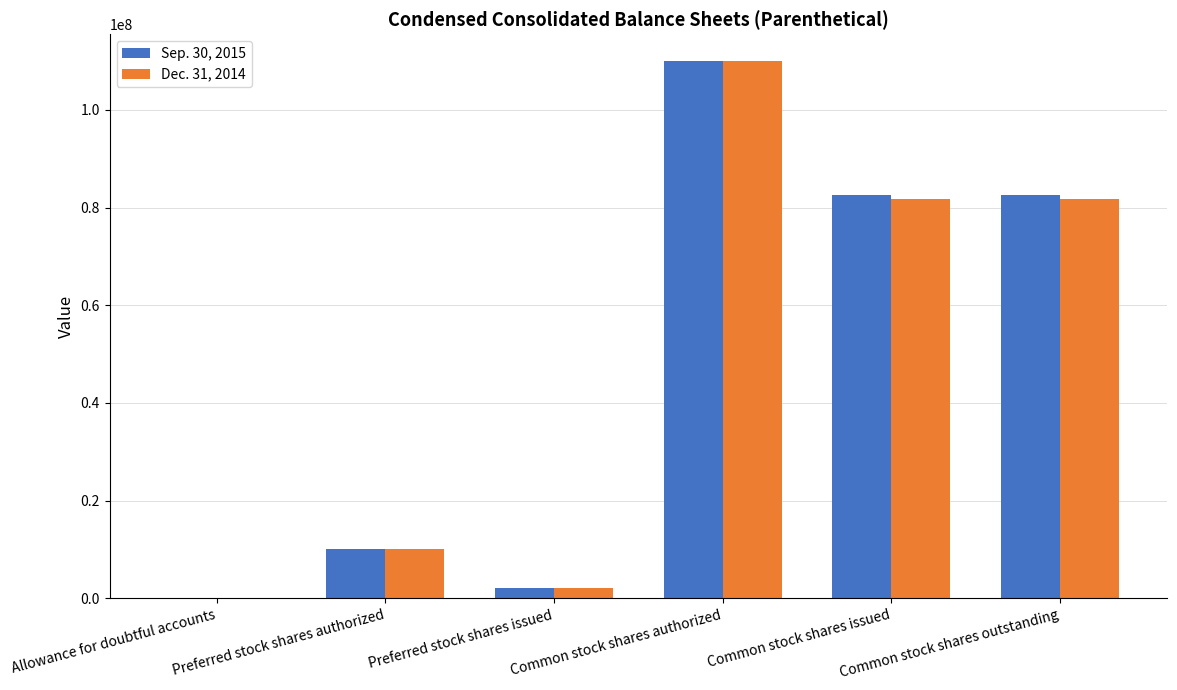

At which label does Dec. 31, 2014 reach its peak?

Common stock shares authorized